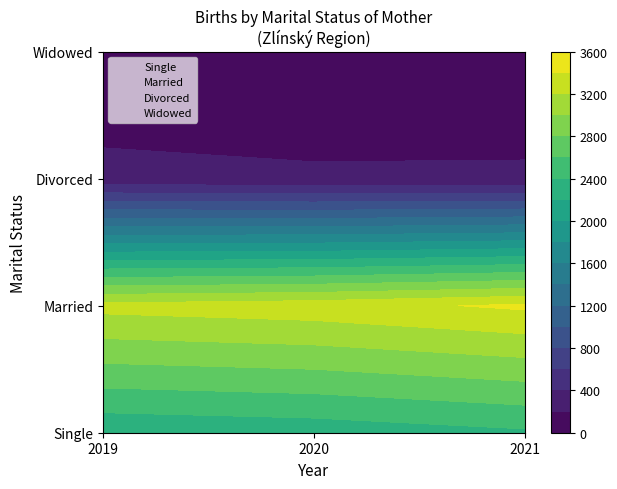

What is the sum of the Divorced values at 2 and 1?

464